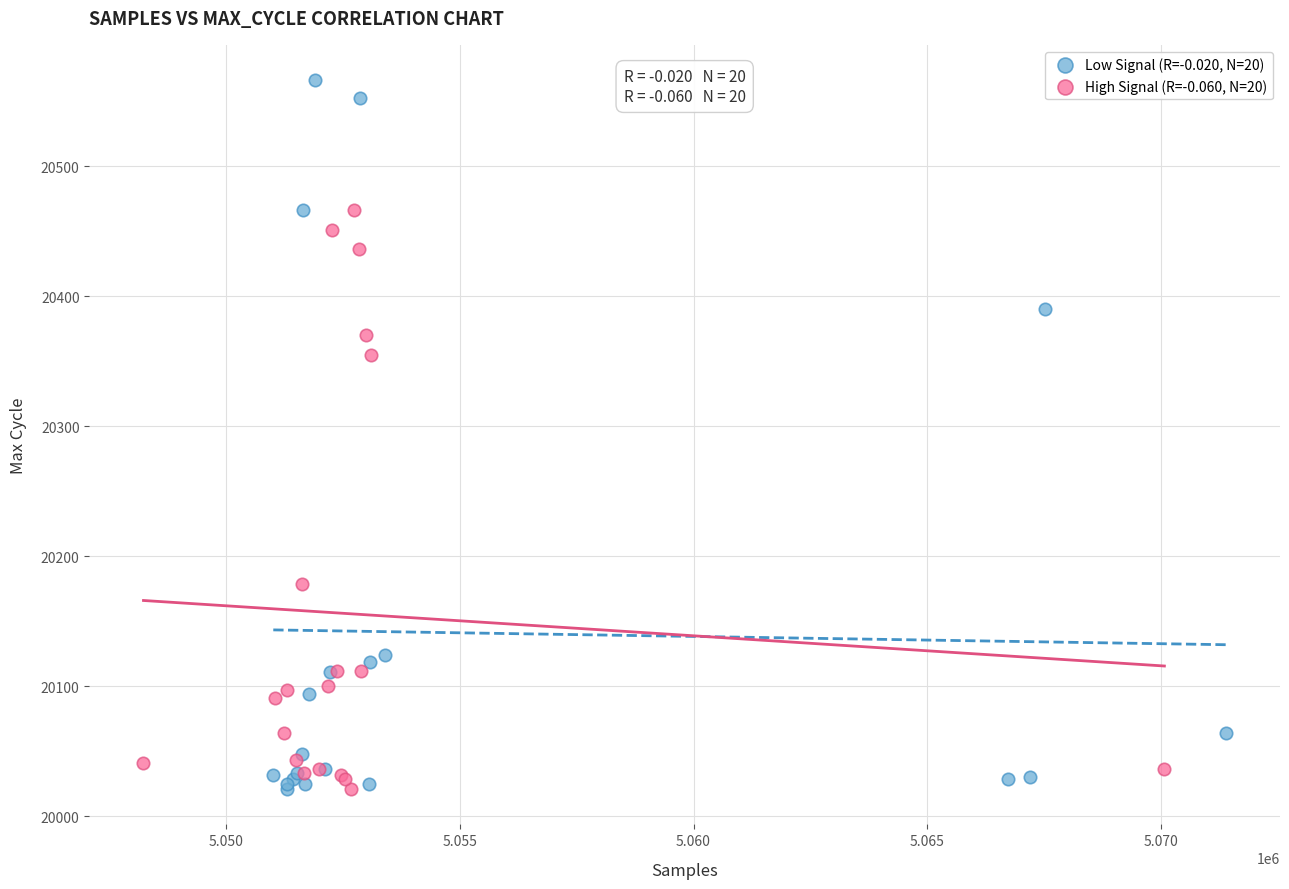

Which series reaches the maximum Y coordinate?

Low Signal (R=-0.020, N=20)